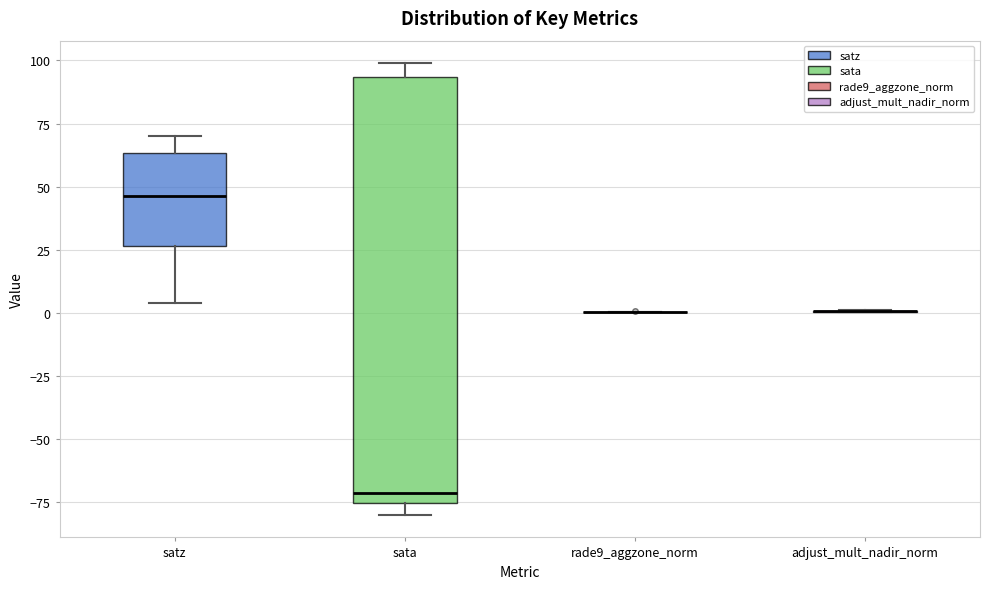

Comparing the boxes themselves (not the whiskers), which one is the tallest?

sata